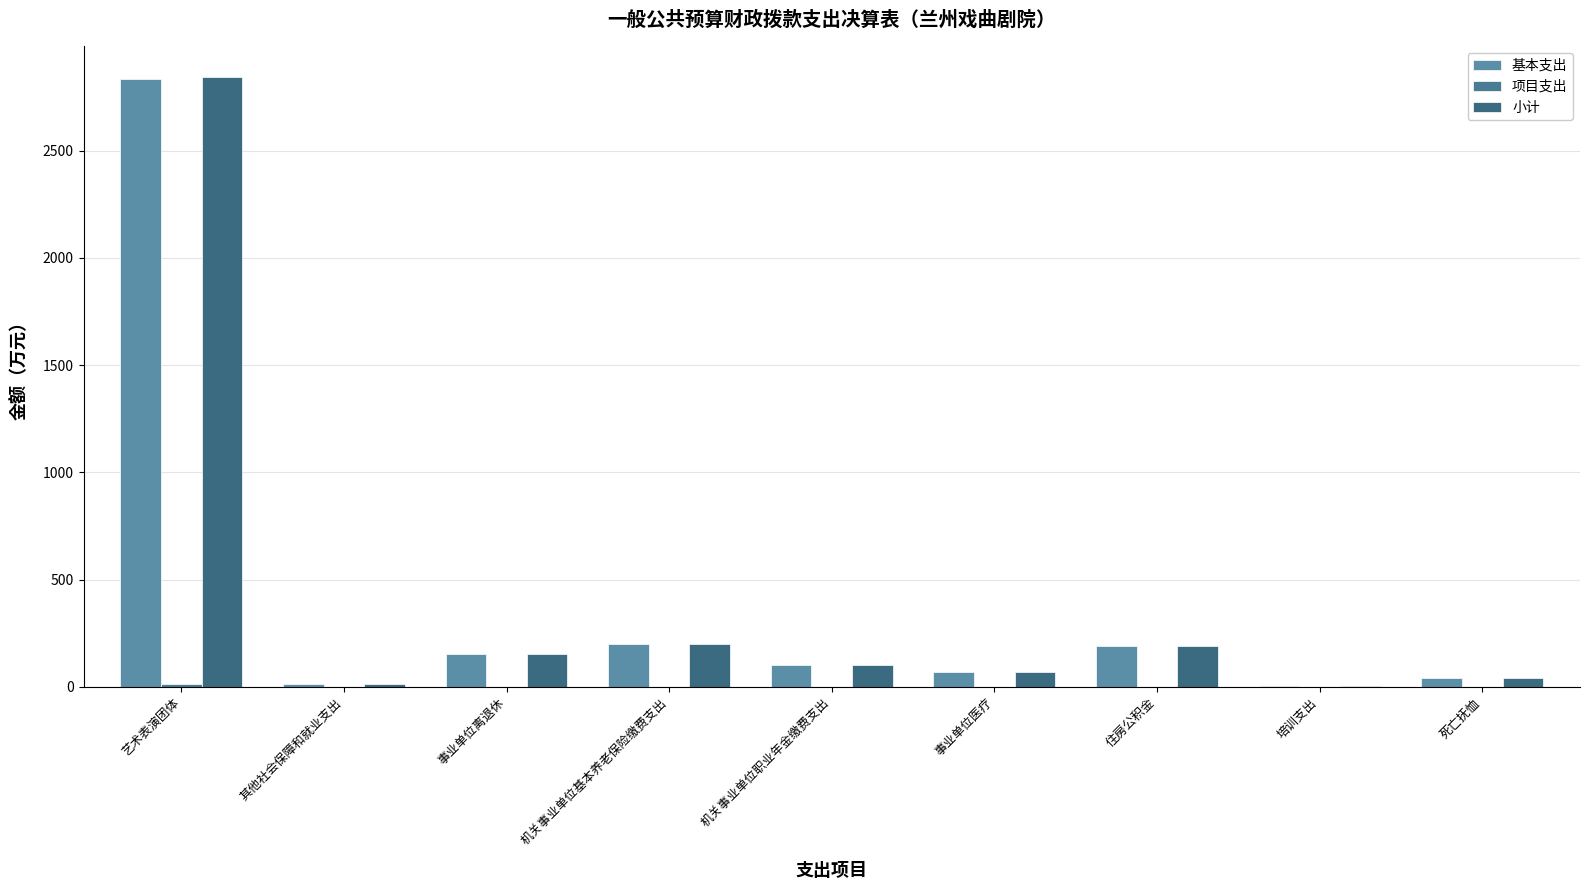

Reading left to right, what are all the values shown in this chart?

基本支出: 艺术表演团体=2832.1	其他社会保障和就业支出=11.2	事业单位离退休=154.2	机关事业单位基本养老保险缴费支出=199.1	机关事业单位职业年金缴费支出=99.5	事业单位医疗=70.0	住房公积金=188.1	培训支出=3.6	死亡抚恤=40.3
项目支出: 艺术表演团体=12.5	其他社会保障和就业支出=0.0	事业单位离退休=0.0	机关事业单位基本养老保险缴费支出=0.0	机关事业单位职业年金缴费支出=0.0	事业单位医疗=0.0	住房公积金=0.0	培训支出=0.0	死亡抚恤=0.0
小计: 艺术表演团体=2844.6	其他社会保障和就业支出=11.2	事业单位离退休=154.2	机关事业单位基本养老保险缴费支出=199.1	机关事业单位职业年金缴费支出=99.5	事业单位医疗=70.0	住房公积金=188.1	培训支出=3.6	死亡抚恤=40.3